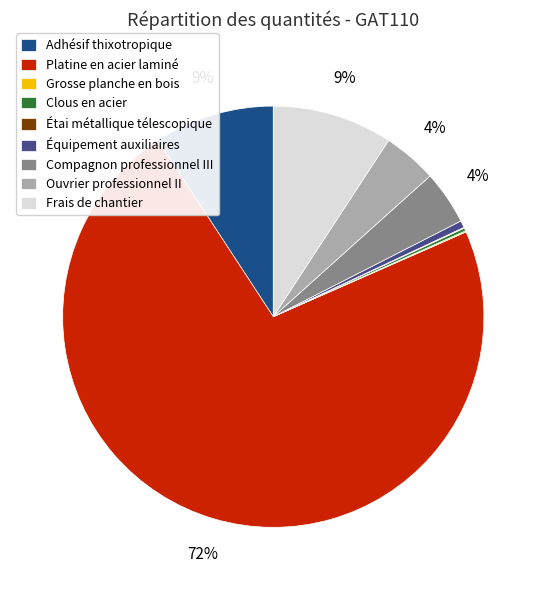

To the nearest percent, what is the average slice percentage?

11%